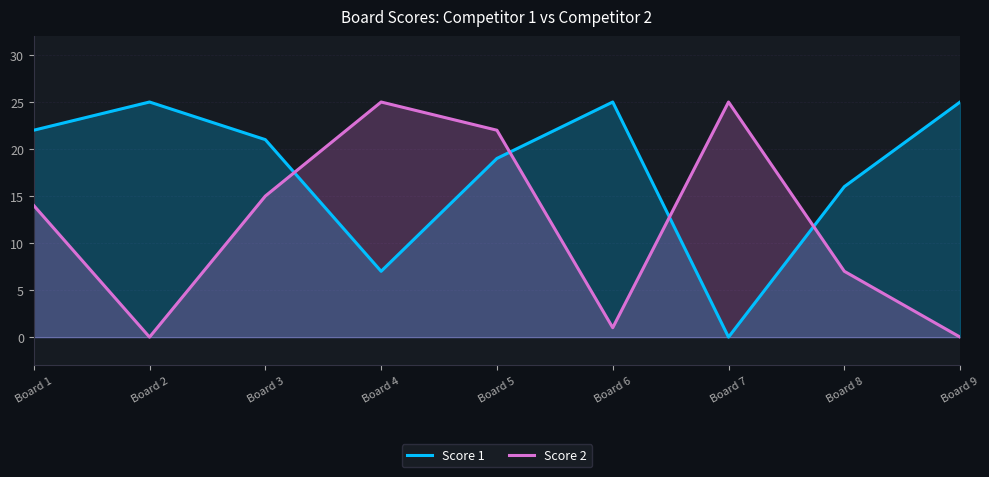

Which series has the largest total across all categories?

Score 1